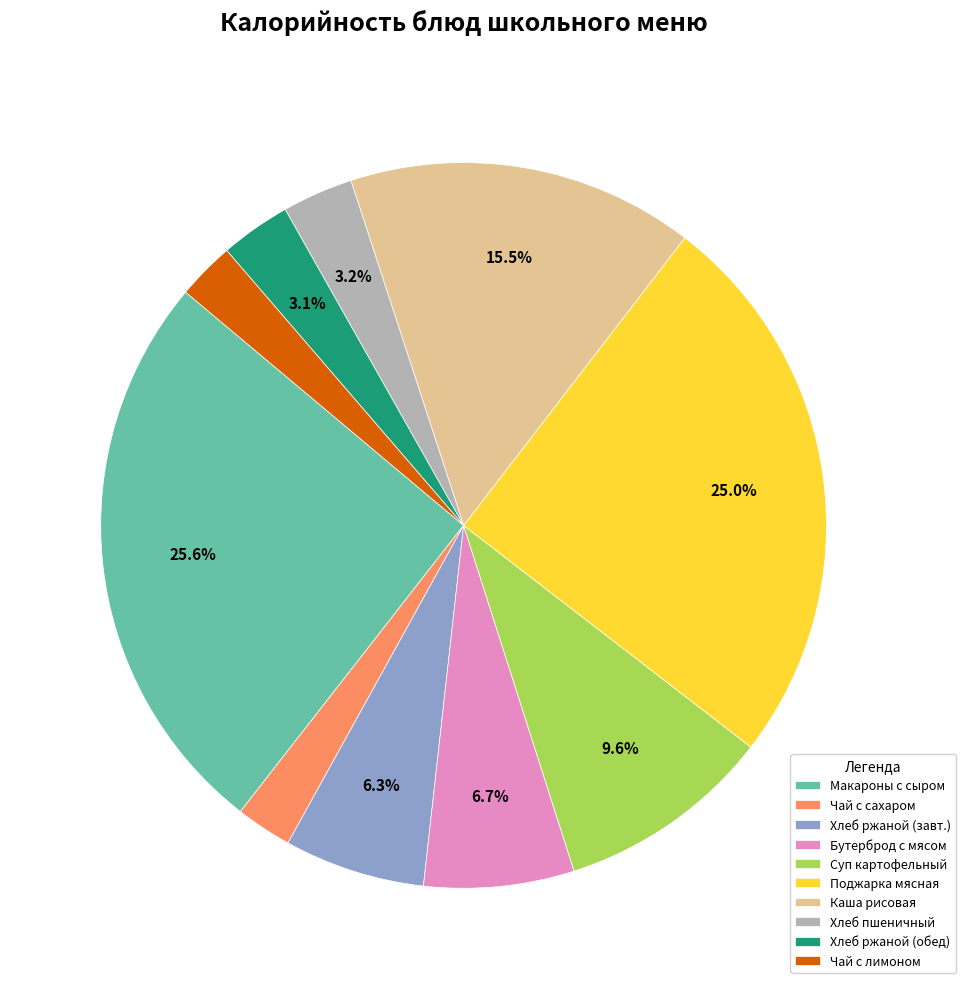

What is the largest slice in the pie chart?

Макароны с сыром